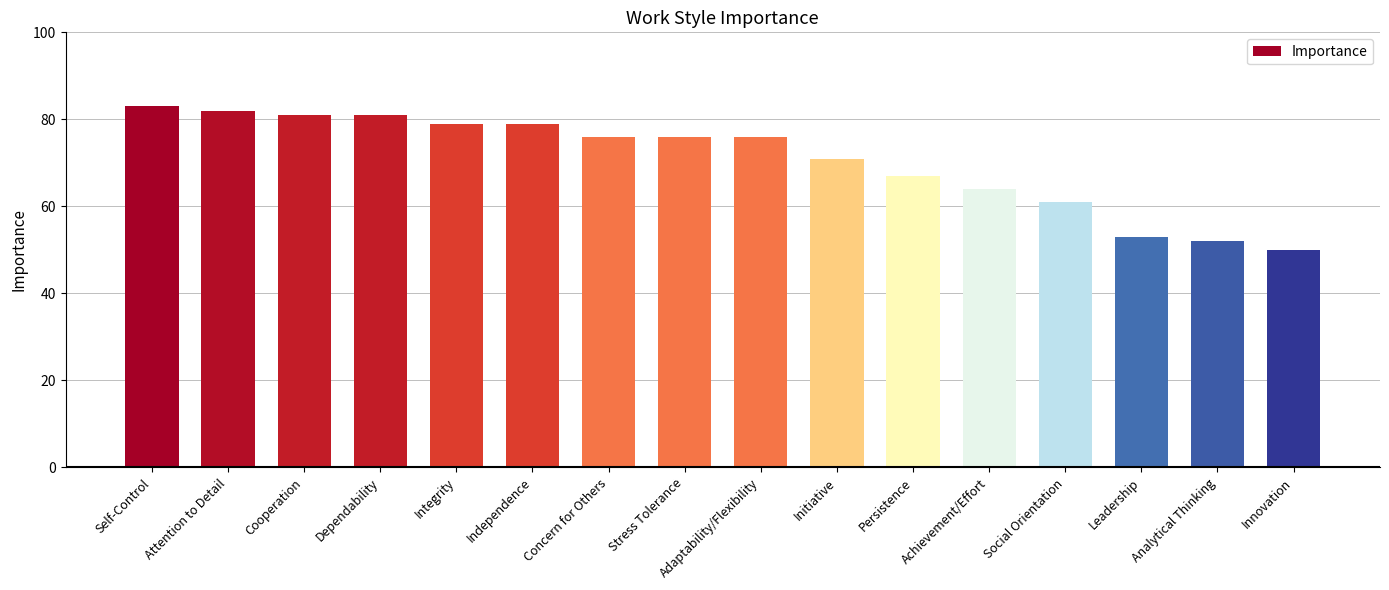

Reading right to left, transcribe all the data shown in this chart.

Innovation=50	Analytical Thinking=52	Leadership=53	Social Orientation=61	Achievement/Effort=64	Persistence=67	Initiative=71	Adaptability/Flexibility=76	Stress Tolerance=76	Concern for Others=76	Independence=79	Integrity=79	Dependability=81	Cooperation=81	Attention to Detail=82	Self-Control=83